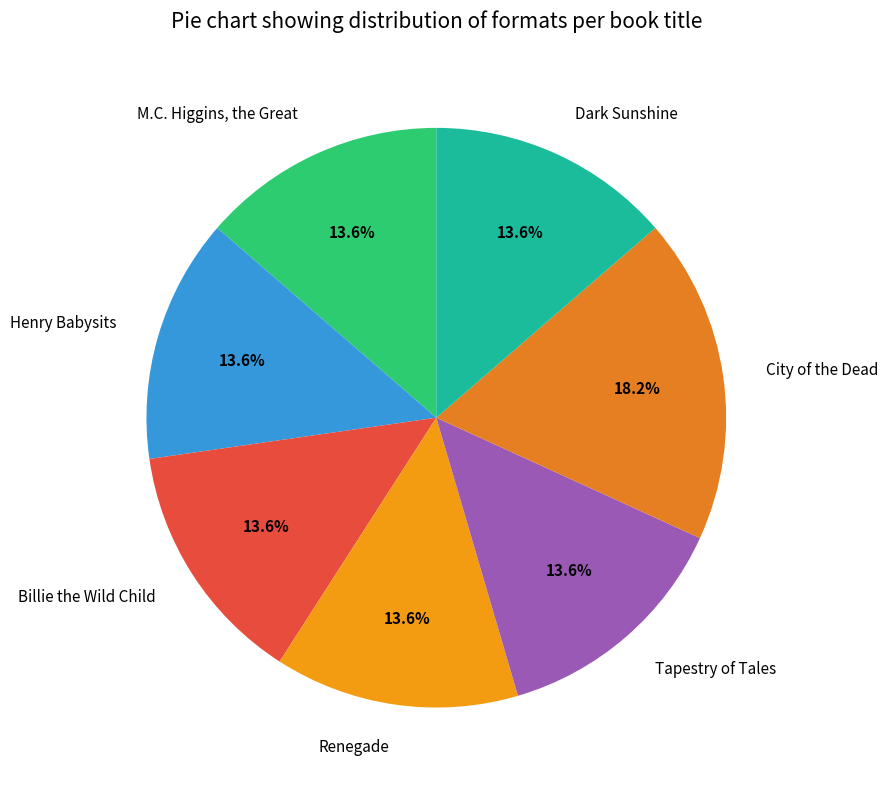

What is the largest slice in the pie chart?

City of the Dead